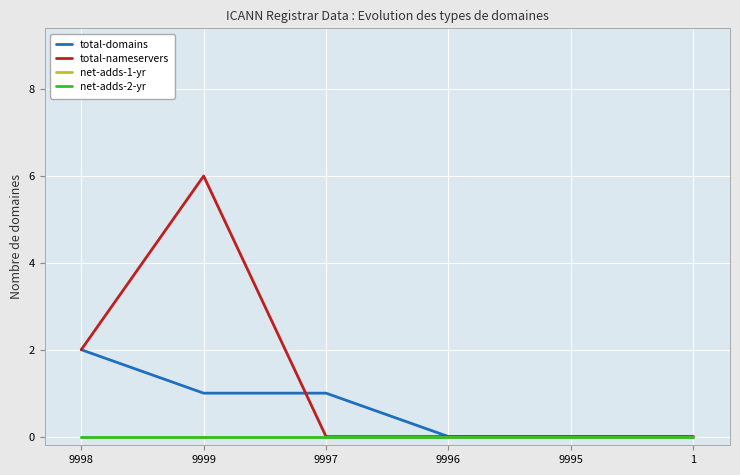

What position from the left is 1?

6